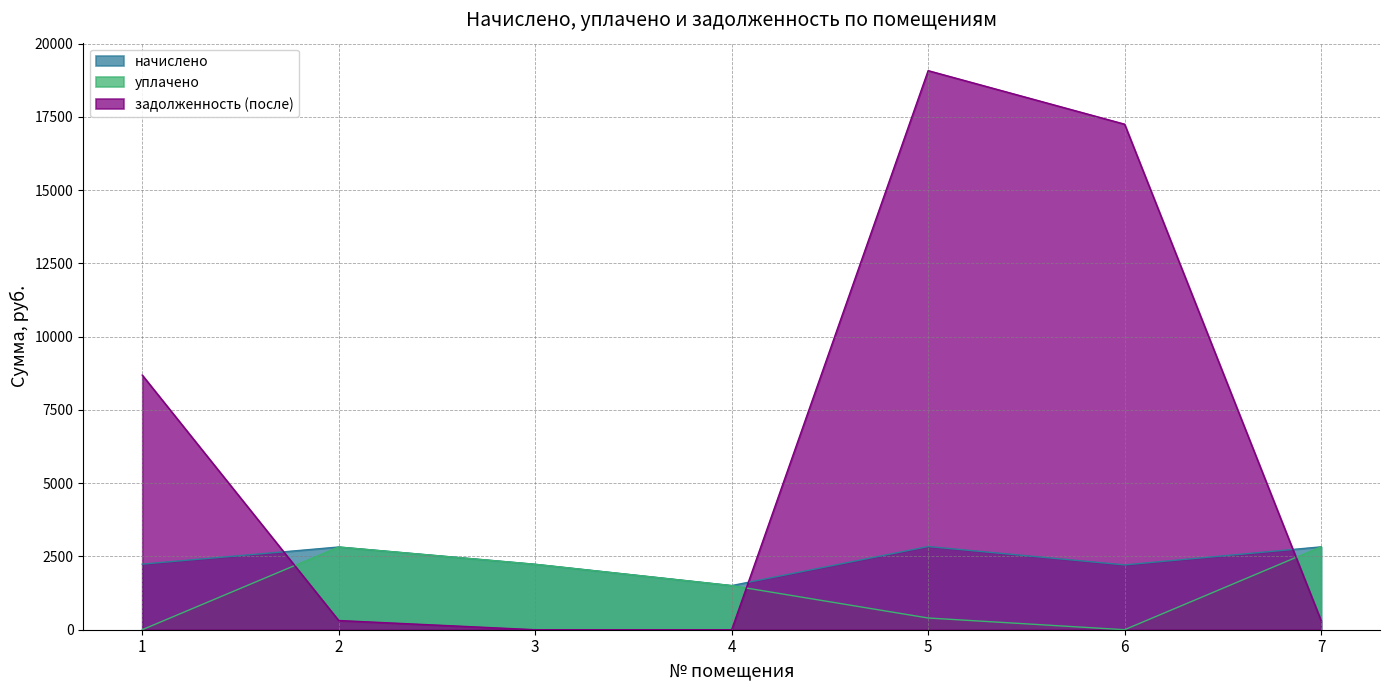

What is the difference between the maximum and minimum values in the уплачено series?

2827.3